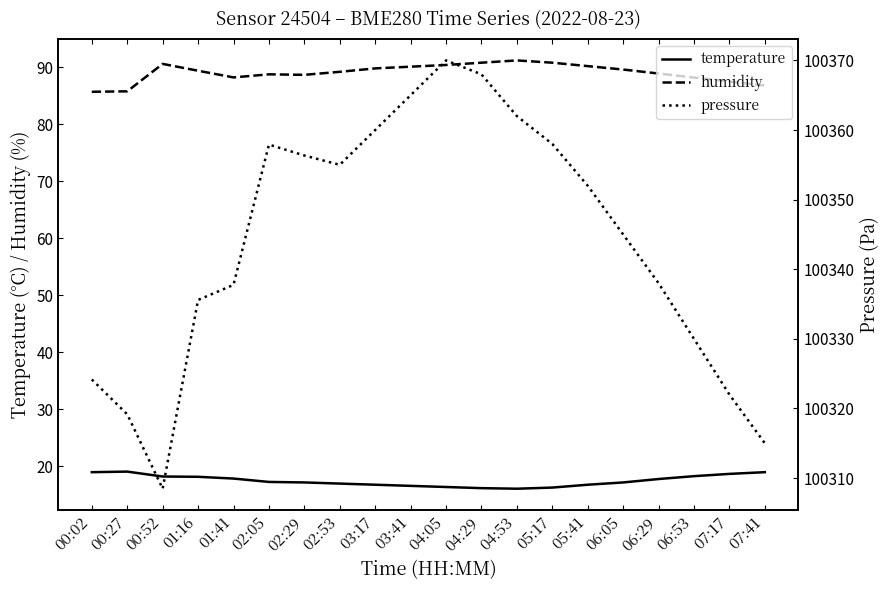

What is the minimum value shown in the chart?

16.1